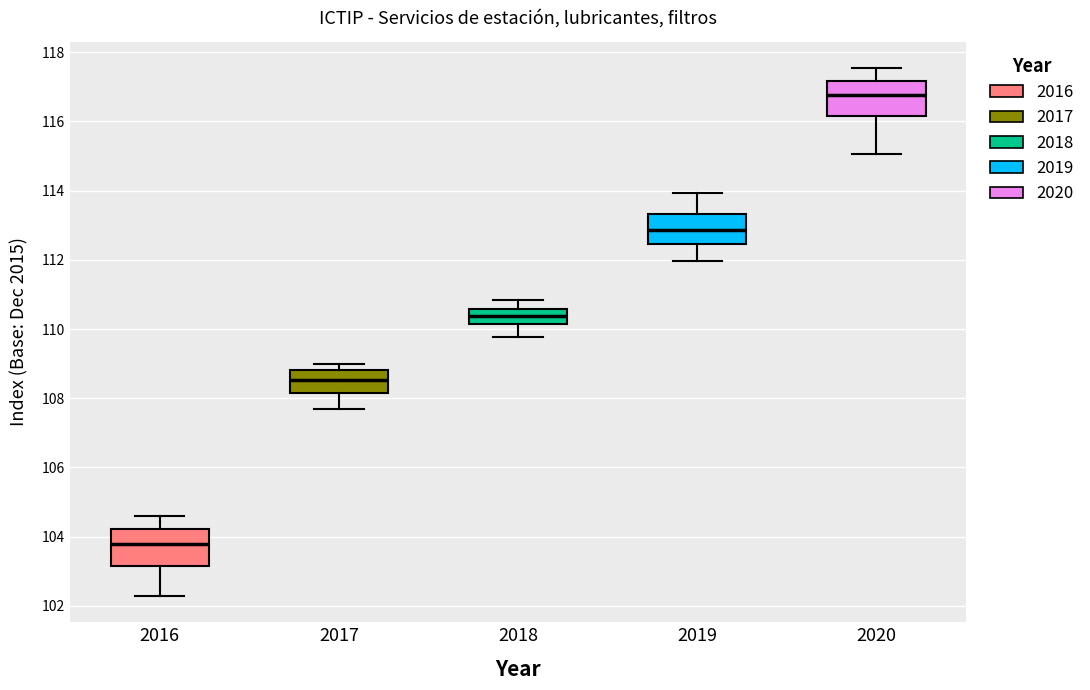

Reading left to right, read every box against the y-axis: the position of its median line, the range the box covers, and the ends of its whiskers. The values are not printed on the chart, so give them approximately, as read against the axis.

2016: median 103.8, box 103.2 to 104.2, whiskers 102.2 to 104.6
2017: median 108.6, box 108.2 to 108.8, whiskers 107.8 to 109.0
2018: median 110.4, box 110.2 to 110.6, whiskers 109.8 to 110.8
2019: median 112.8, box 112.4 to 113.4, whiskers 112.0 to 114.0
2020: median 116.8, box 116.2 to 117.2, whiskers 115.0 to 117.6